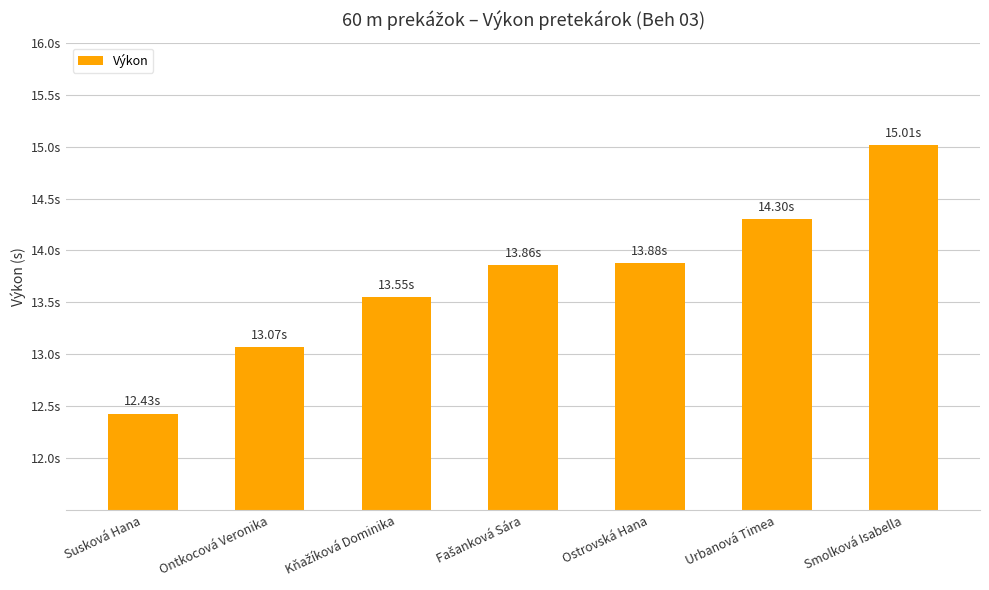

Reading right to left, transcribe all the data shown in this chart.

Smolková Isabella=15.0	Urbanová Timea=14.3	Ostrovská Hana=13.9	Fašanková Sára=13.9	Kňažíková Dominika=13.6	Ontkocová Veronika=13.1	Susková Hana=12.4